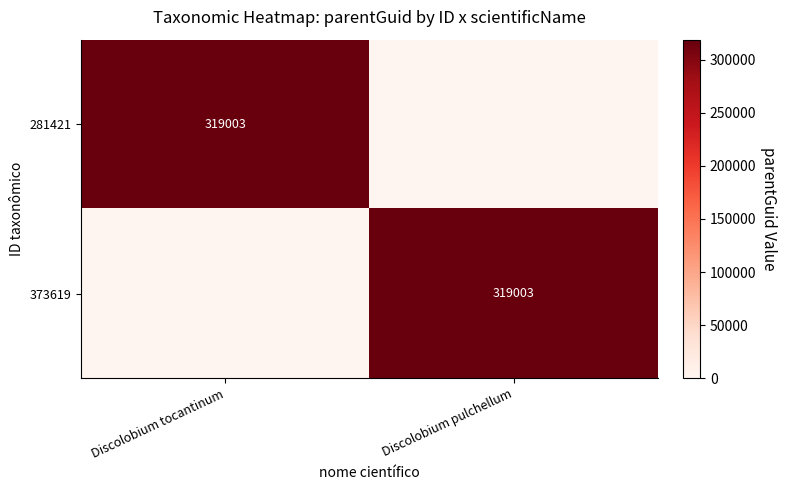

The 281421 series shows 422699 at Discolobium tocantinum. True or false?

False